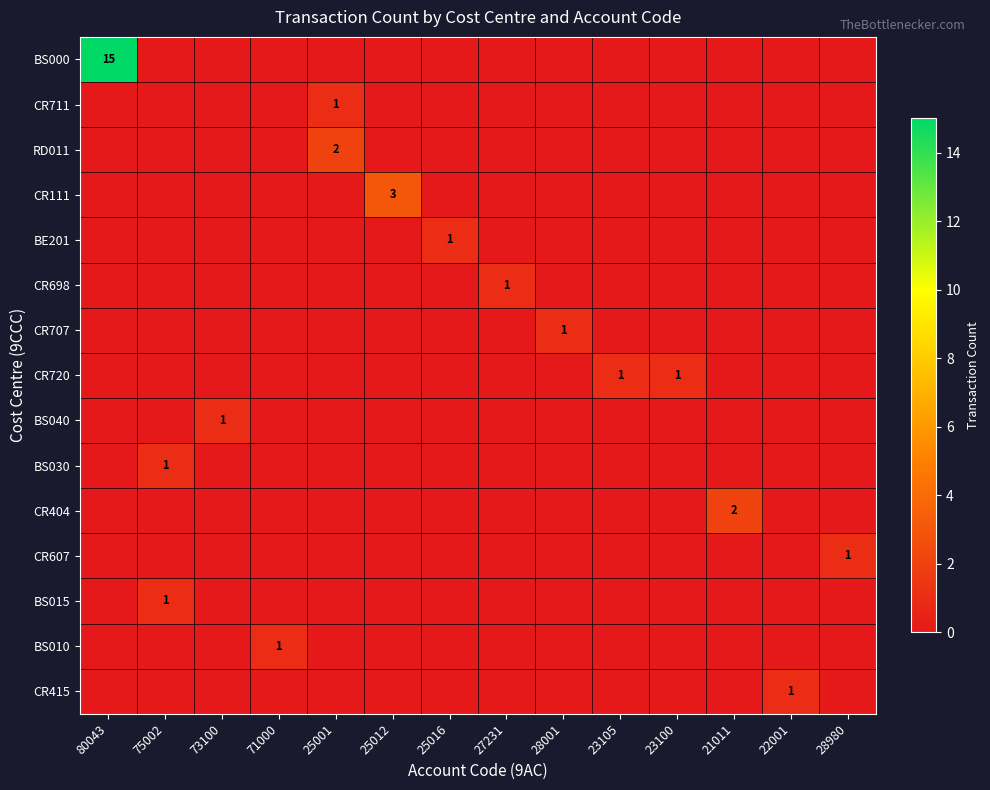

What is the difference between the maximum and minimum values in the BS010 series?

1